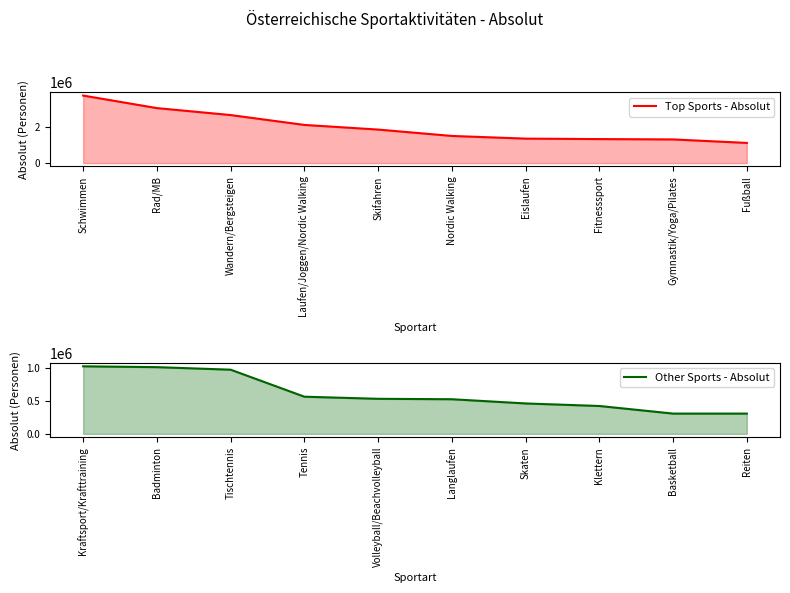

What is the minimum value for Top Sports - Absolut?

1109952.6